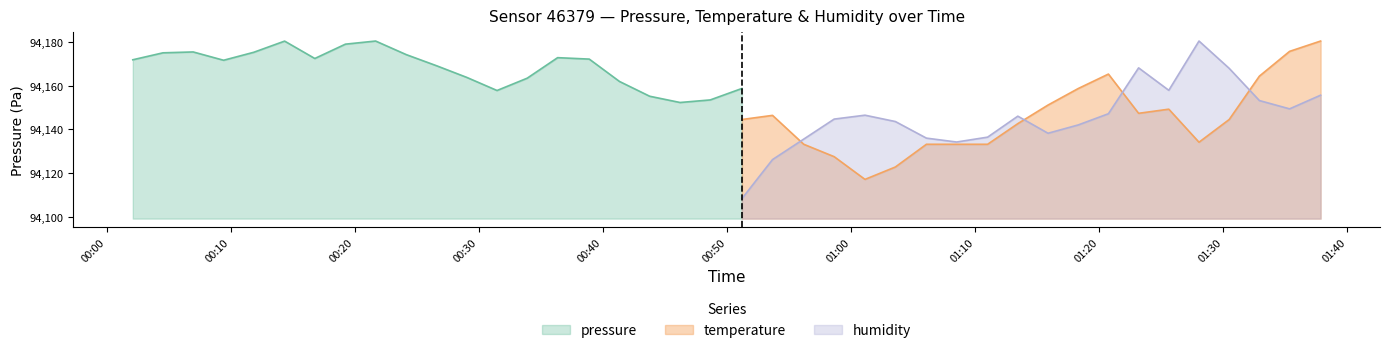

Which series ends up on top after the final intersection of temperature and humidity?

temperature